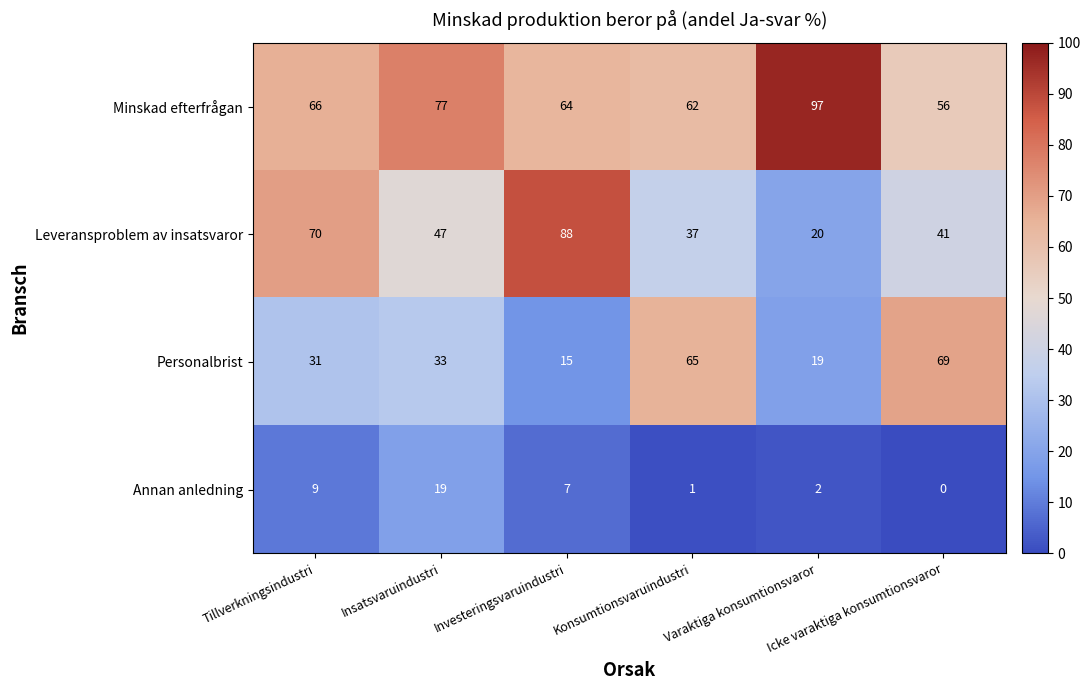

Rank the series by their average value, from lowest to highest.

Annan anledning, Personalbrist, Leveransproblem av insatsvaror, Minskad efterfrågan